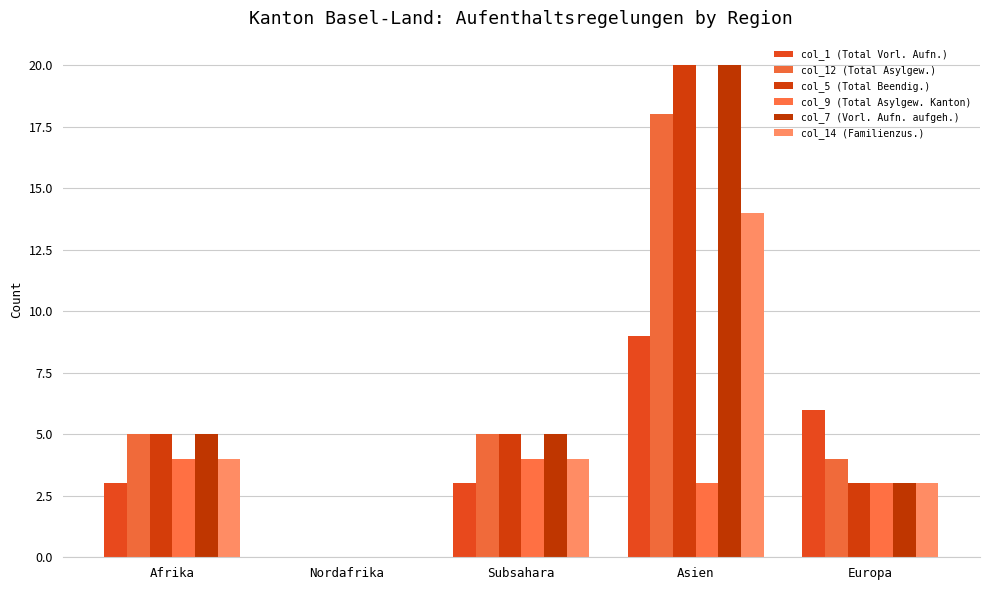

How many series are shown in this chart?

6